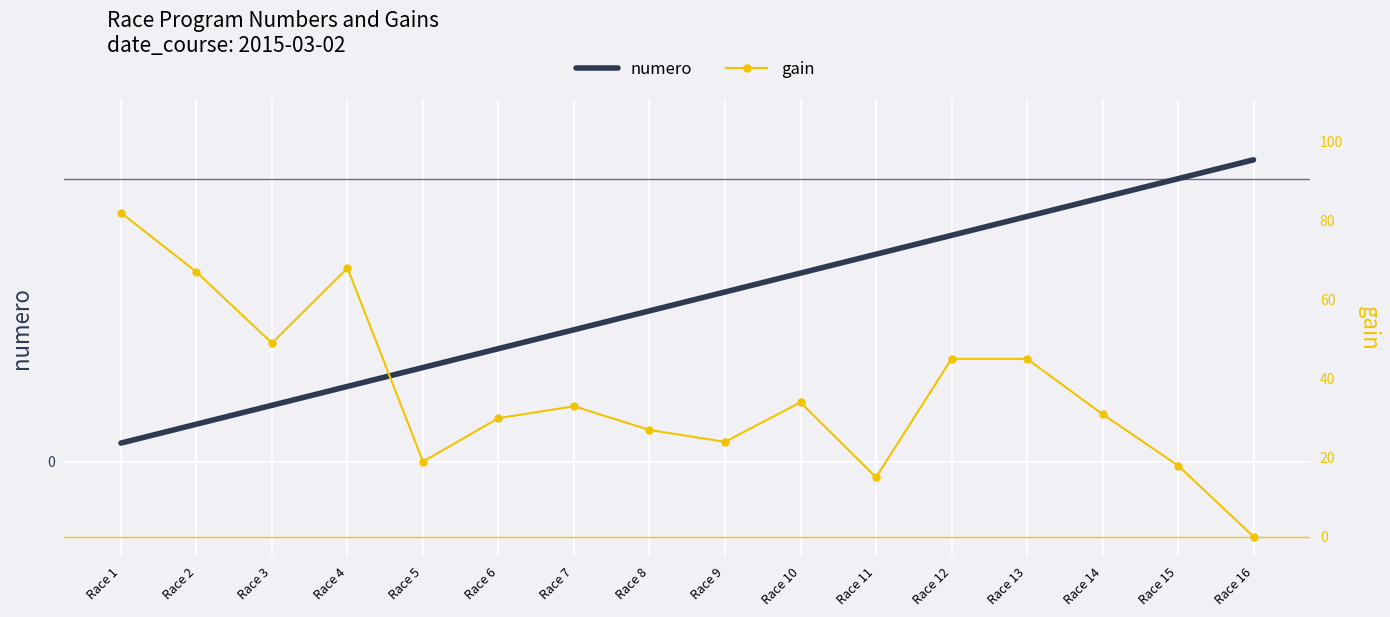

In gain, how many points are higher than both neighbors (excluding endpoints)?

3